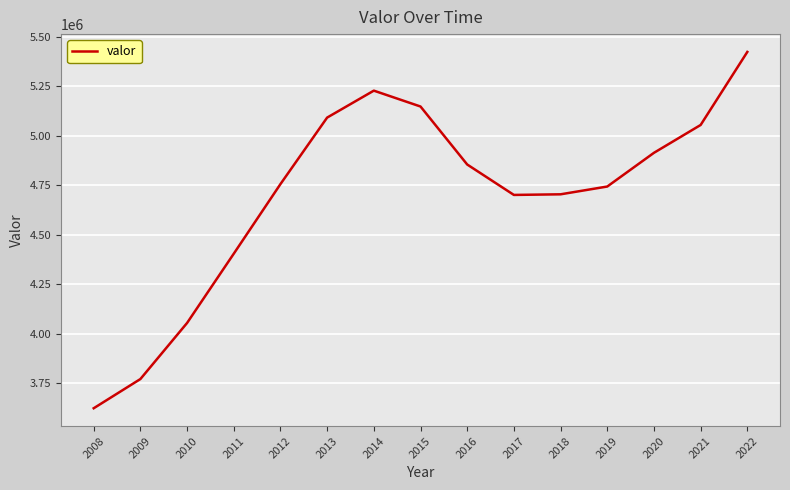

Is it true that the value at 2014 is 1818454?

False